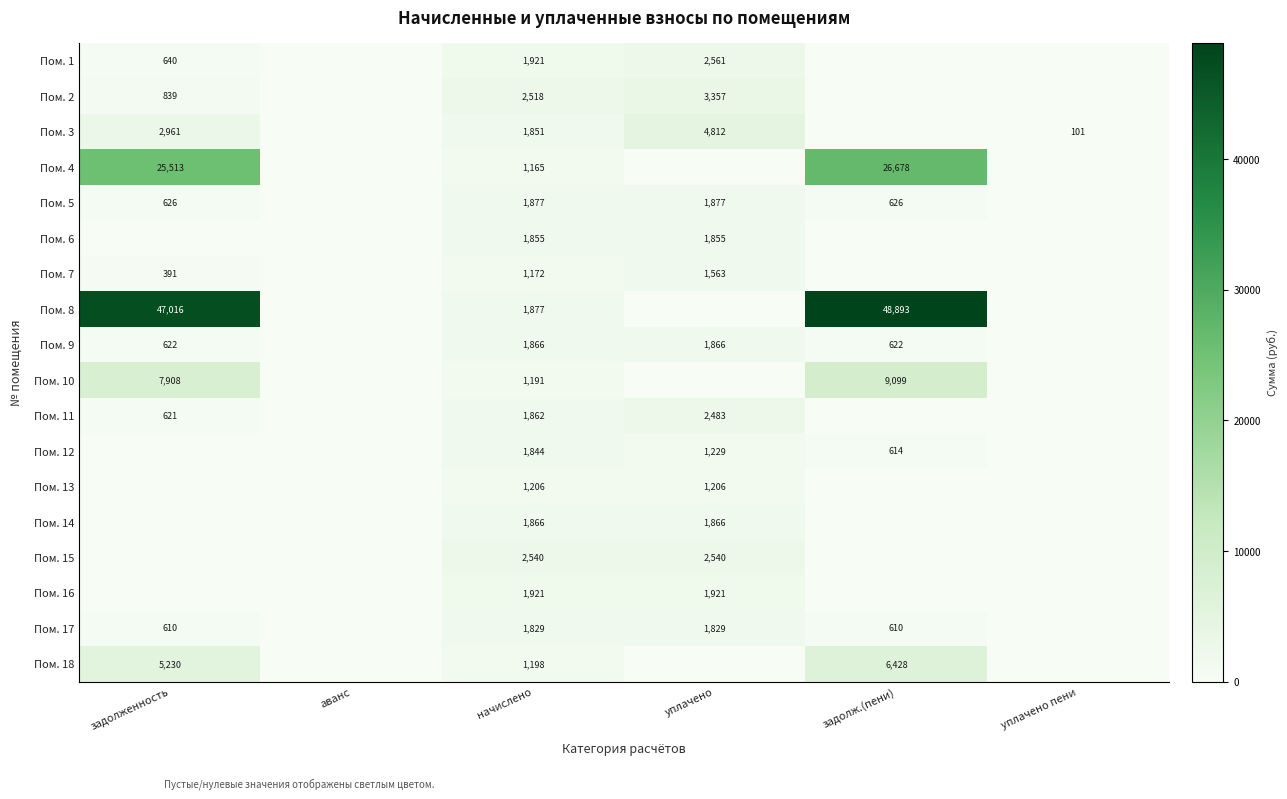

The Пом. 18 series shows 3789 at задолж.(пени). True or false?

False